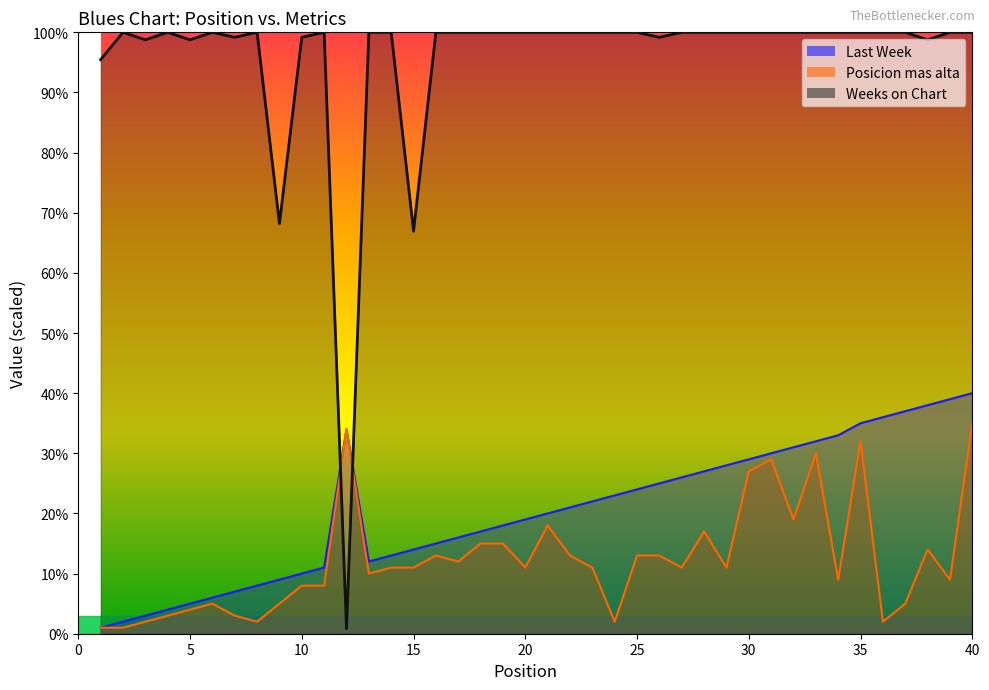

Rank the categories by Weeks on Chart value from lowest to highest.

12, 15, 9, 1, 3, 5, 38, 7, 10, 26, 2, 4, 6, 8, 11, 13, 14, 16, 17, 18, 19, 20, 21, 22, 23, 24, 25, 27, 28, 29, 30, 31, 32, 33, 34, 35, 36, 37, 39, 40